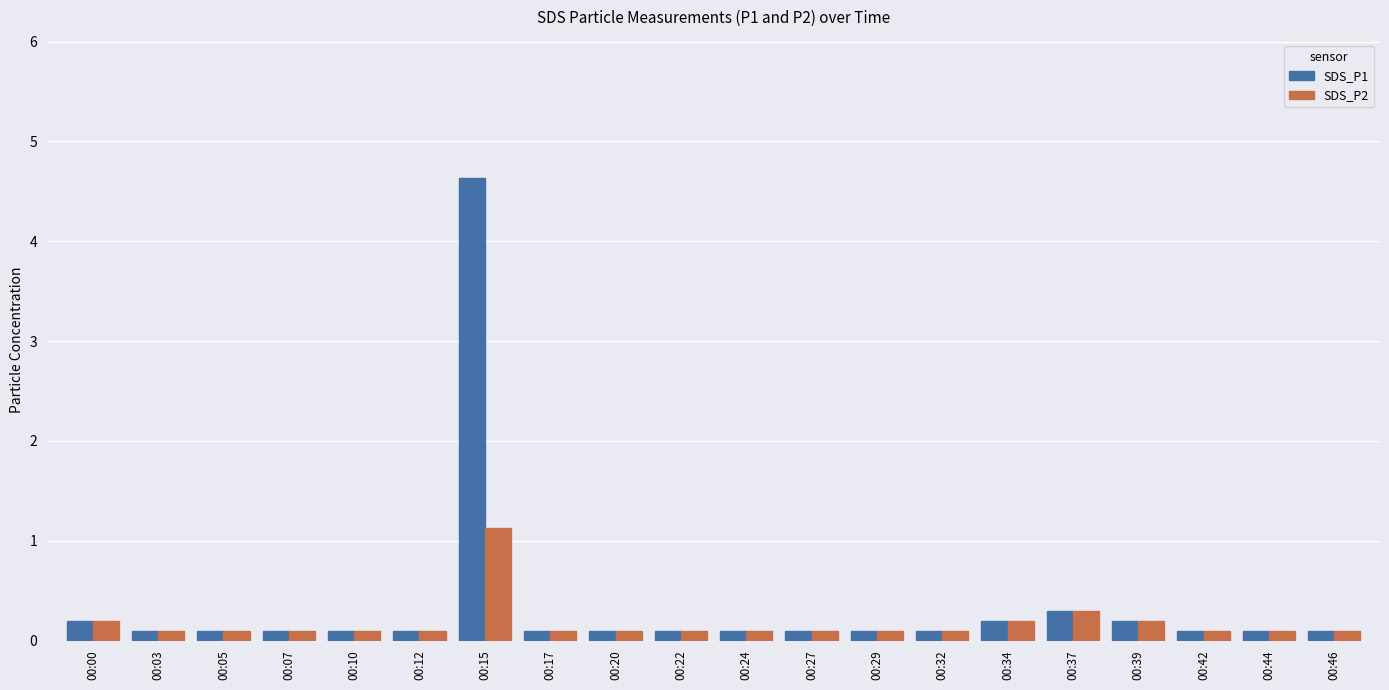

The value of SDS_P2 at 00:39 is 0.2. True or false?

True